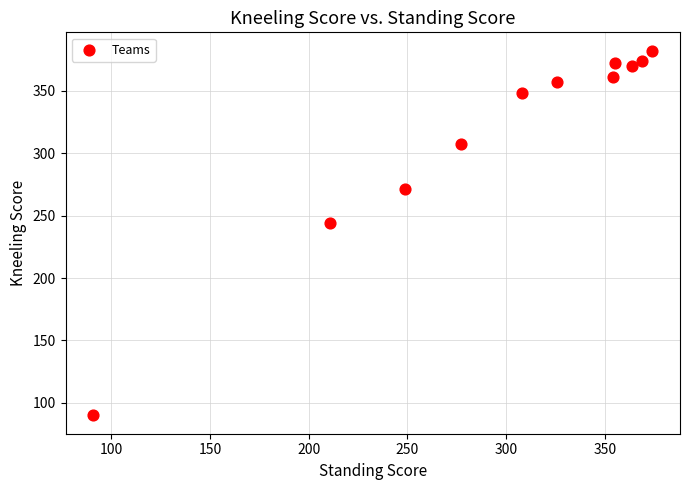

What Y value in the scatter plot is closest to 236?

244